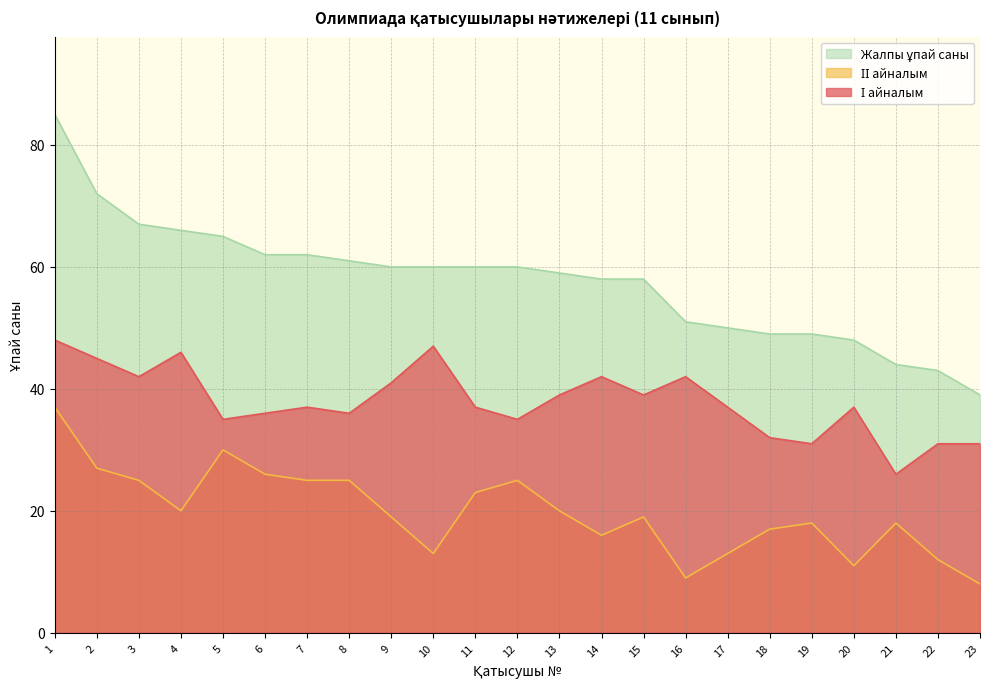

Reading left to right, transcribe all the data shown in this chart.

І айналым: 48	45	42	46	35	36	37	36	41	47	37	35	39	42	39	42	37	32	31	37	26	31	31
ІІ айналым: 37	27	25	20	30	26	25	25	19	13	23	25	20	16	19	9	13	17	18	11	18	12	8
Жалпы ұпай саны: 85	72	67	66	65	62	62	61	60	60	60	60	59	58	58	51	50	49	49	48	44	43	39